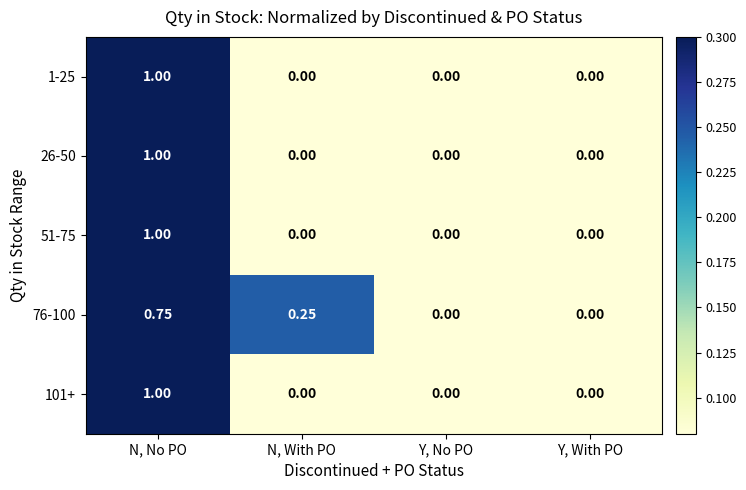

At which category is the sum across all series the highest?

N, No PO